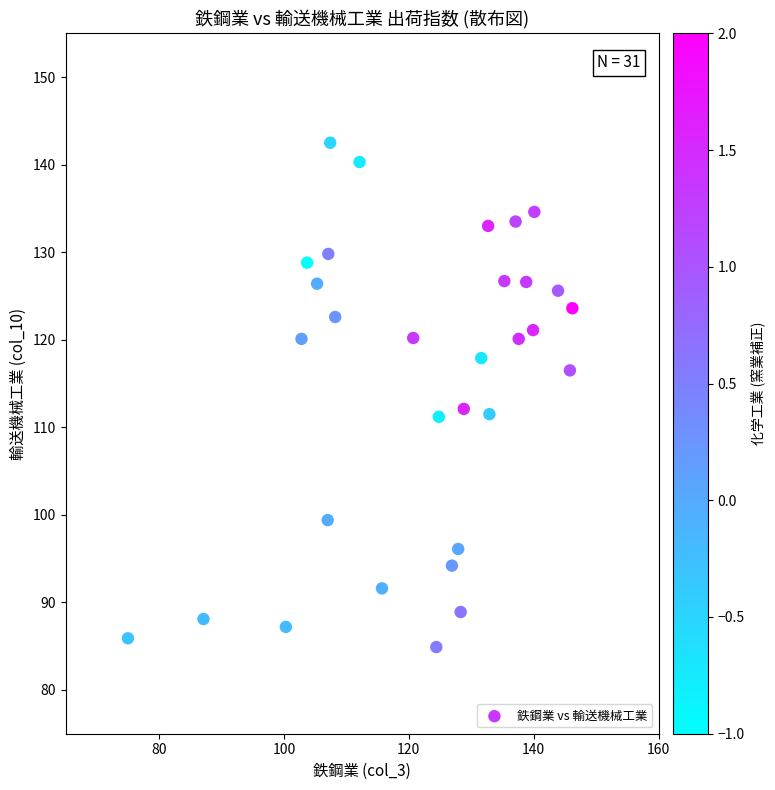

What is the range of X values (max minus min)?

71.2